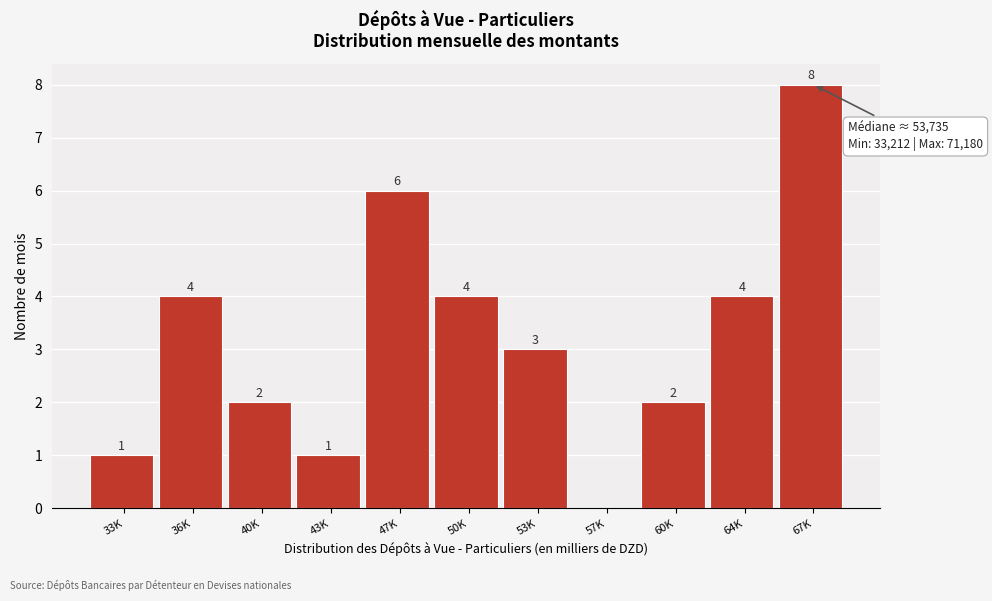

Reading left to right, list all the values displayed in this chart.

33K=1	36K=4	40K=2	43K=1	47K=6	50K=4	53K=3	57K=0	60K=2	64K=4	67K=8